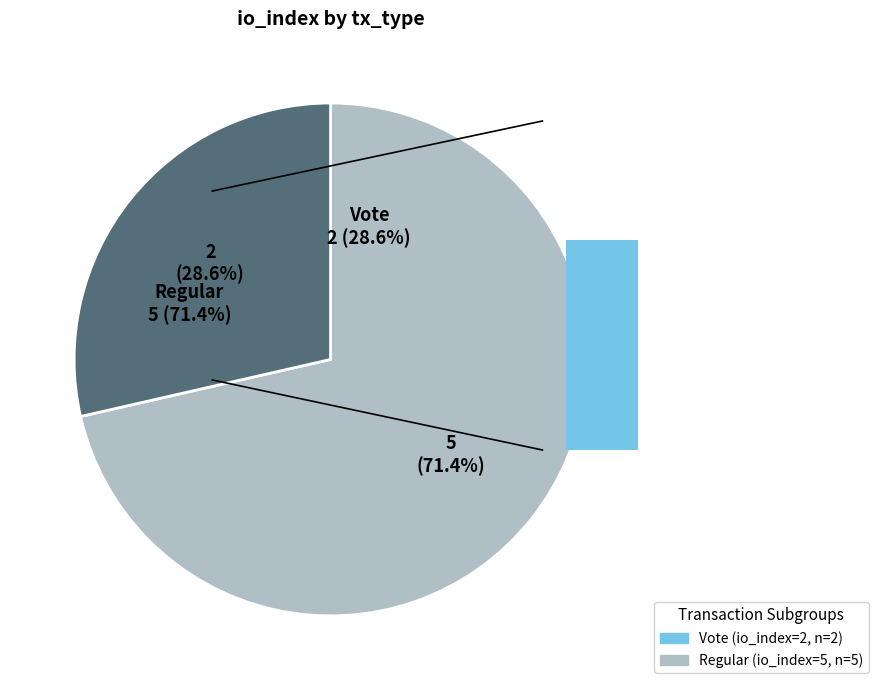

Combined, what portion of the pie is Vote (io_index=2) and Regular (io_index=5)?

100.0%